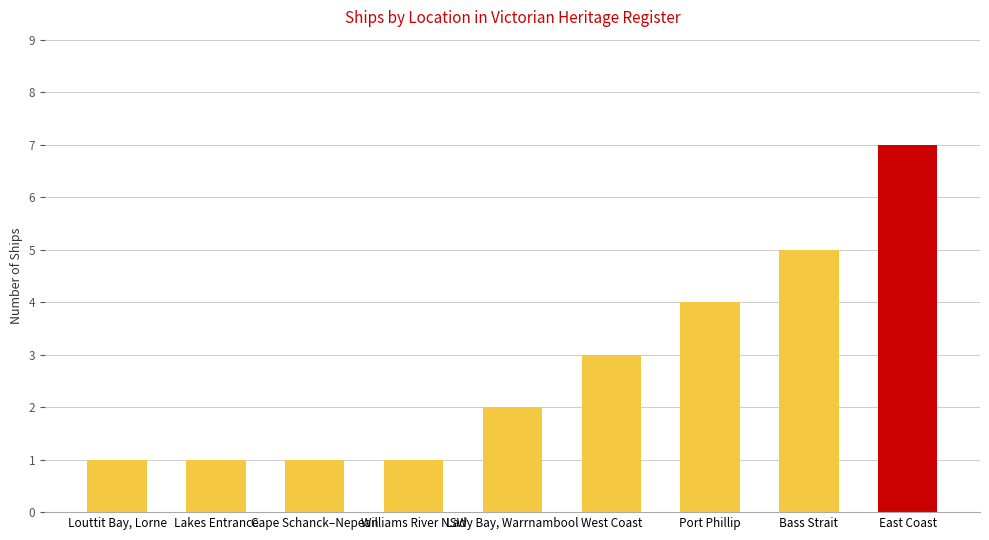

Which category has the highest value across all series?

East Coast